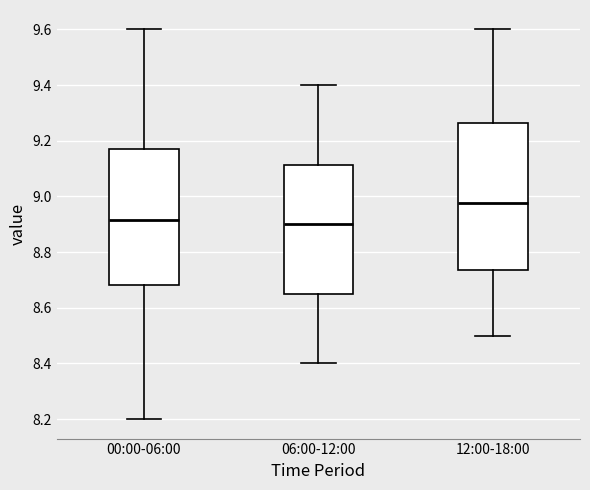

Reading left to right, read every box against the y-axis: the position of its median line, the range the box covers, and the ends of its whiskers. The values are not printed on the chart, so give them approximately, as read against the axis.

00:00-06:00: median 8.92, box 8.68 to 9.18, whiskers 8.20 to 9.60
06:00-12:00: median 8.90, box 8.66 to 9.12, whiskers 8.40 to 9.40
12:00-18:00: median 8.98, box 8.74 to 9.26, whiskers 8.50 to 9.60